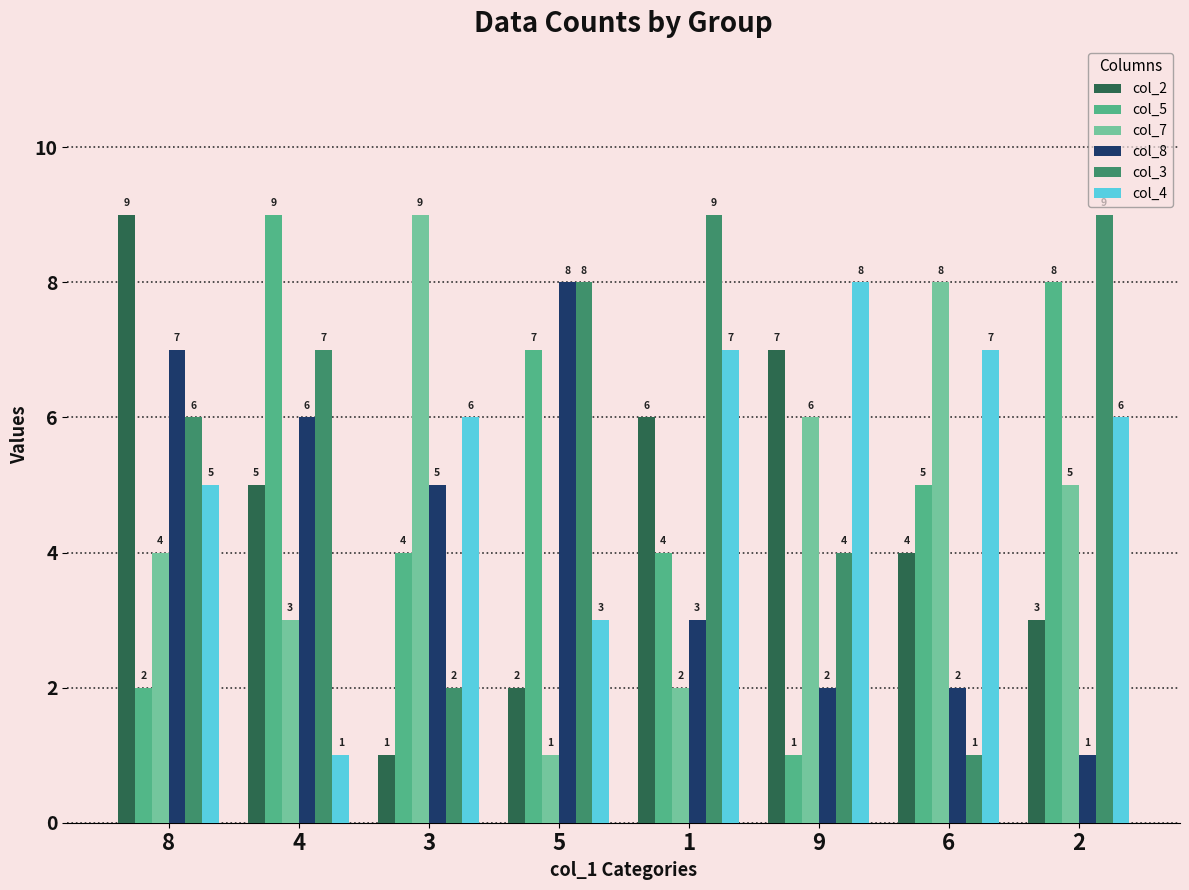

Reading left to right, extract all data points from this chart.

col_2: 9	5	1	2	6	7	4	3
col_5: 2	9	4	7	4	1	5	8
col_7: 4	3	9	1	2	6	8	5
col_8: 7	6	5	8	3	2	2	1
col_3: 6	7	2	8	9	4	1	9
col_4: 5	1	6	3	7	8	7	6